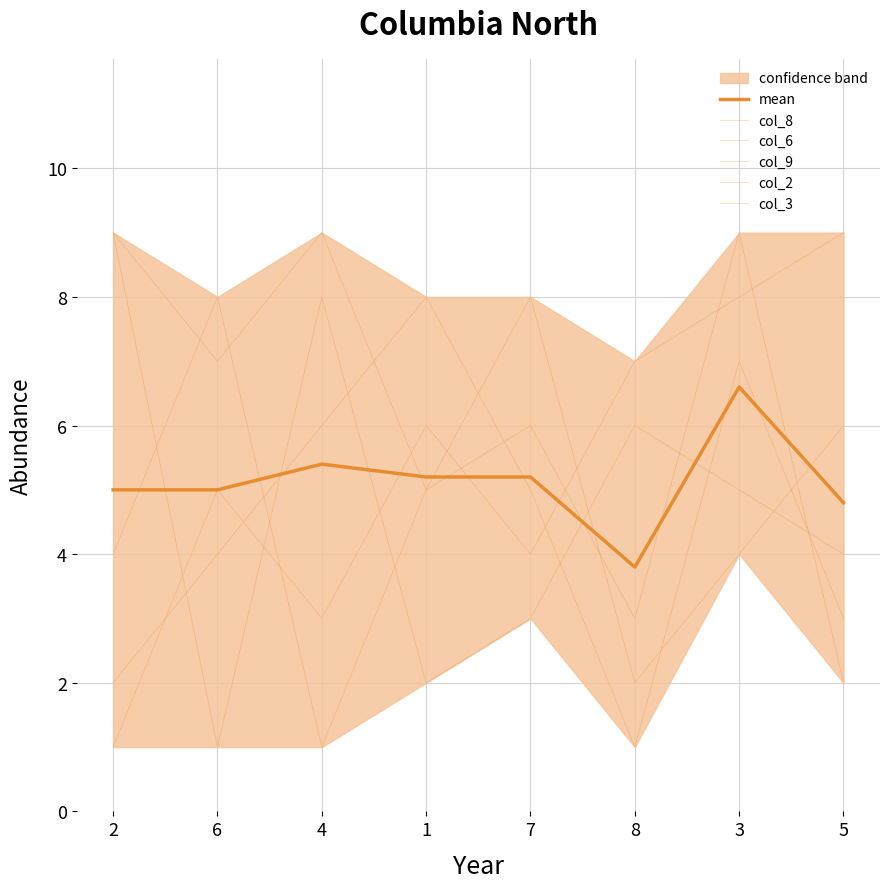

Where do mean and col_3 first cross each other?

4 and 1